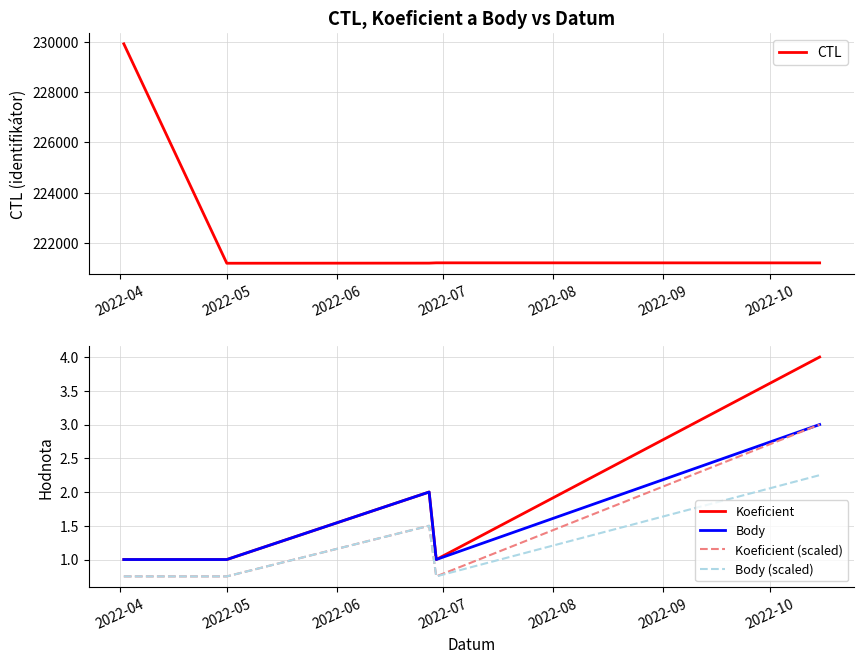

Which series has the largest total across all categories?

CTL